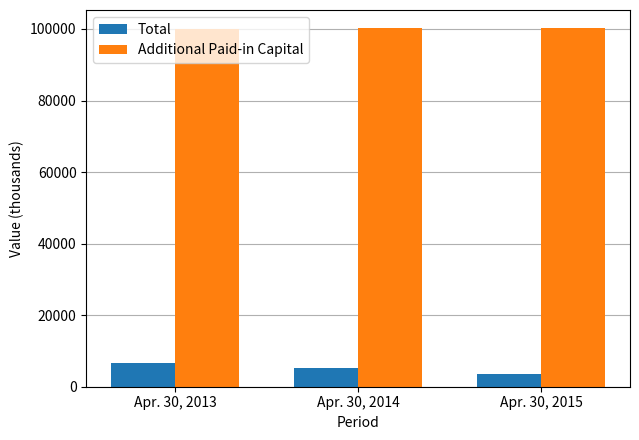

At which label does Total first exceed 5225?

Apr. 30, 2013